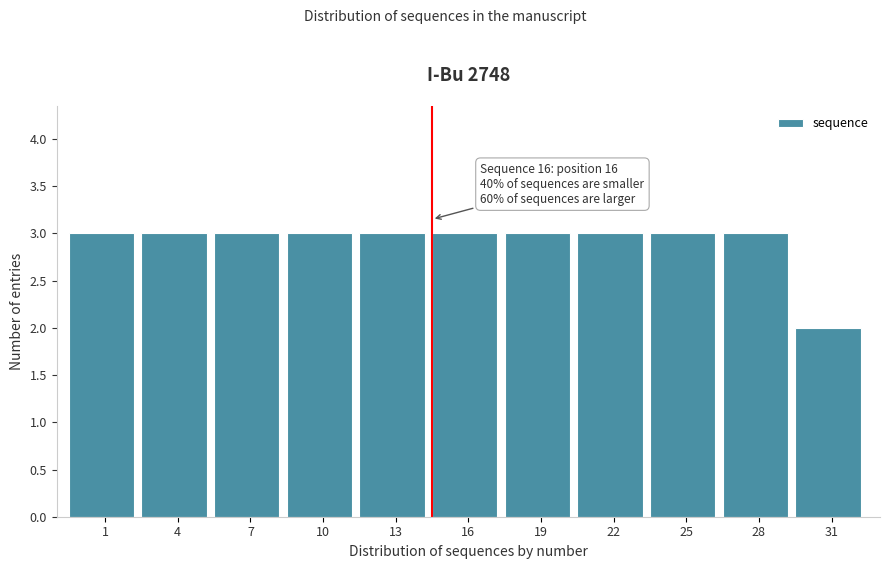

Reading left to right, list all the values displayed in this chart.

3	3	3	3	3	3	3	3	3	3	2